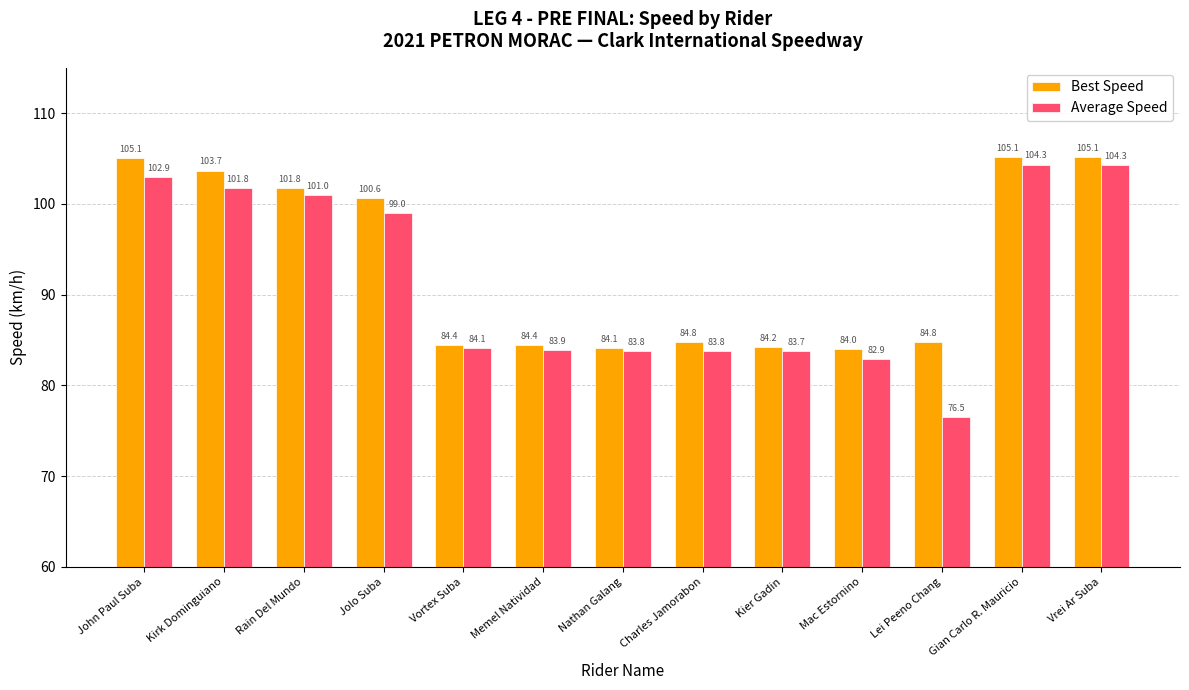

What is the average value of the Average Speed series?

91.7